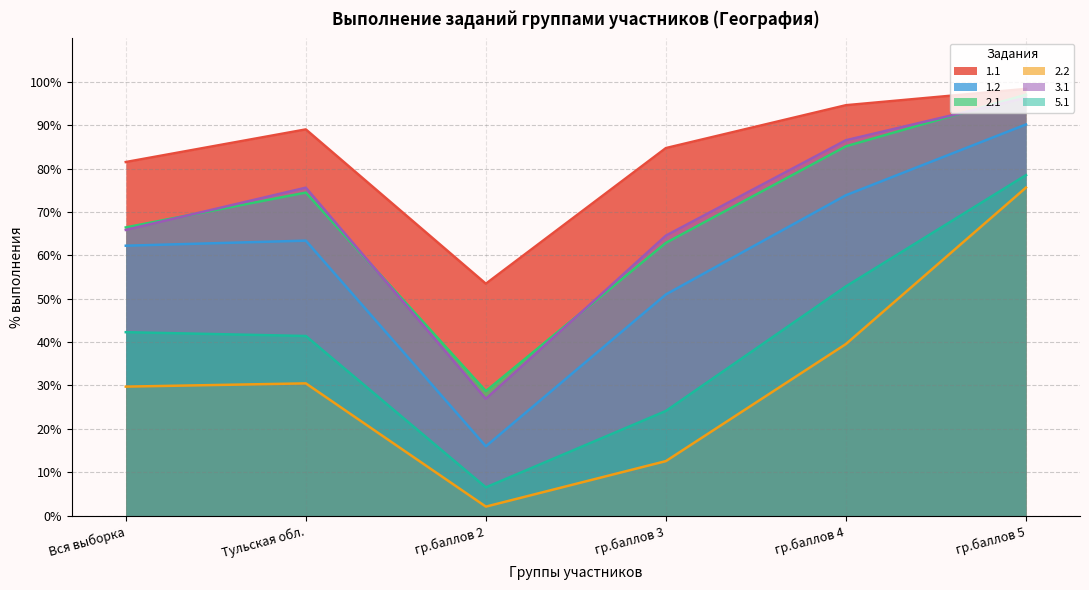

How many series are shown in this chart?

6